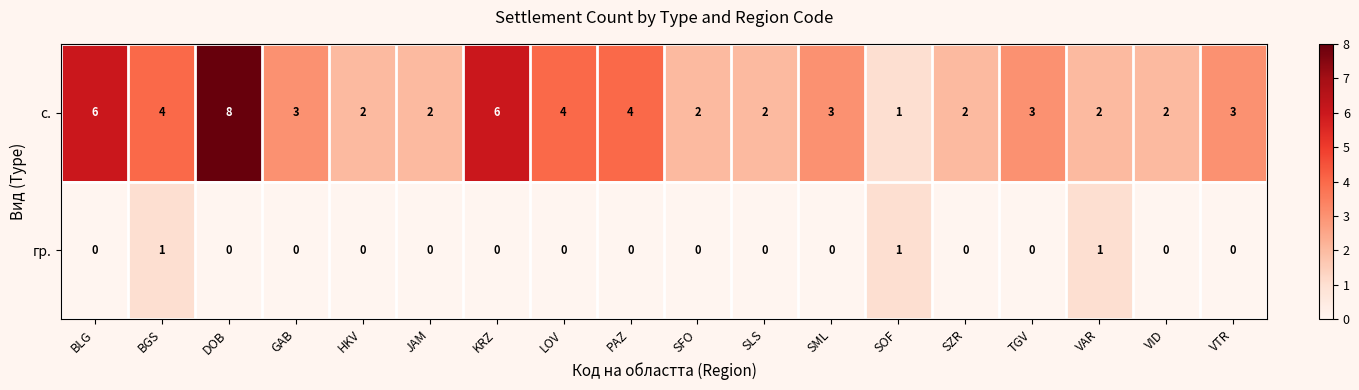

Which series has the largest total across all categories?

с.